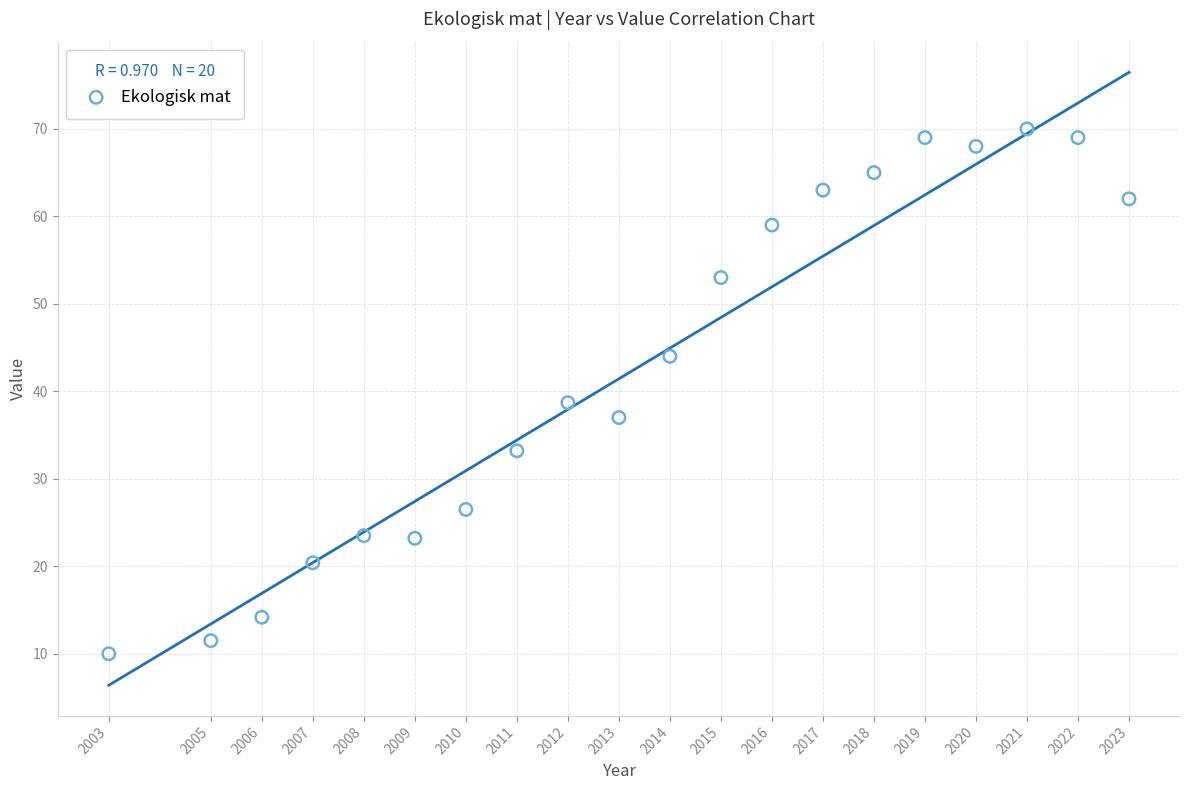

What Y value in the scatter plot is closest to 40?

38.7